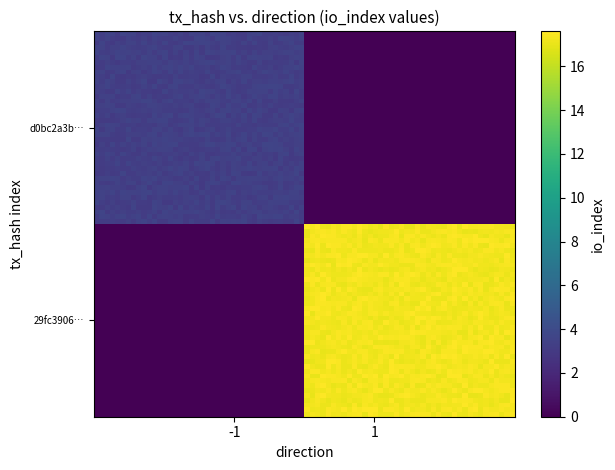

Reading right to left, extract all data points from this chart.

d0bc2a3b4cad8c682d2c94f98f0cd488fe648a2: io_index=3	direction=-1
29fc3906638dac4fed98599da7023fb3180a60c: io_index=17	direction=1